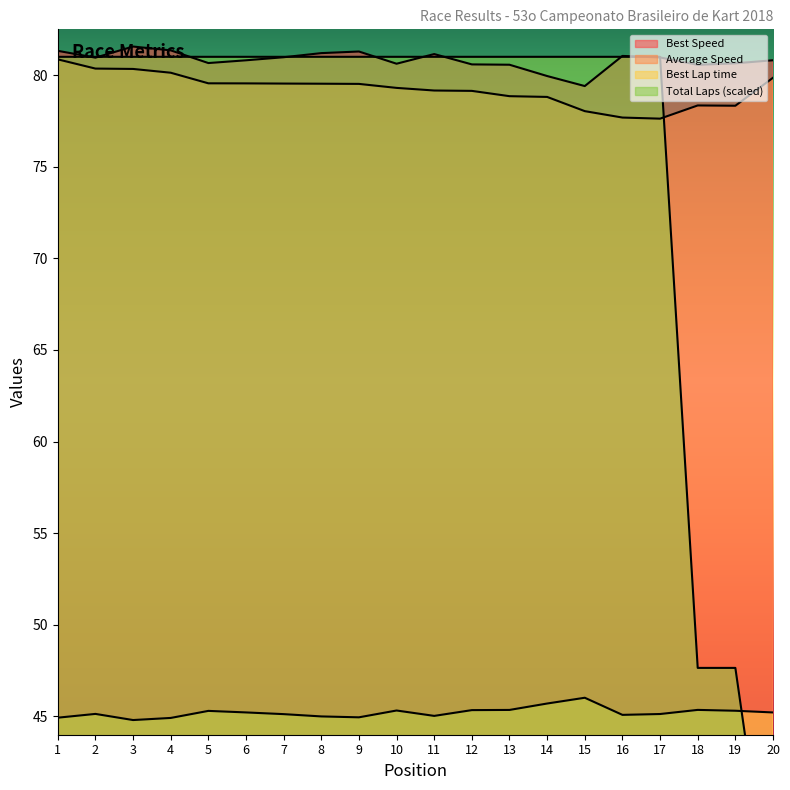

What is the smallest value displayed?

33.4